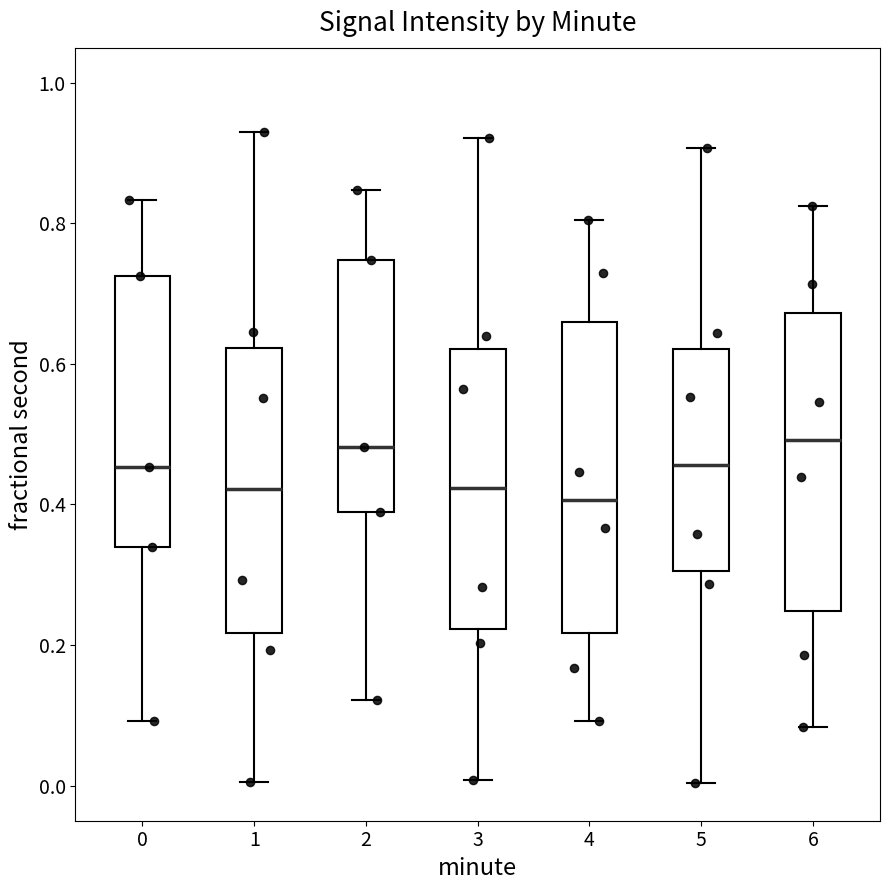

Reading left to right, read every box against the y-axis: the position of its median line, the range the box covers, and the ends of its whiskers. The values are not printed on the chart, so give them approximately, as read against the axis.

0: median 0.46, box 0.34 to 0.72, whiskers 0.10 to 0.84
1: median 0.42, box 0.22 to 0.62, whiskers 0.00 to 0.94
2: median 0.48, box 0.38 to 0.74, whiskers 0.12 to 0.84
3: median 0.42, box 0.22 to 0.62, whiskers 0.00 to 0.92
4: median 0.40, box 0.22 to 0.66, whiskers 0.10 to 0.80
5: median 0.46, box 0.30 to 0.62, whiskers 0.00 to 0.90
6: median 0.50, box 0.24 to 0.68, whiskers 0.08 to 0.82